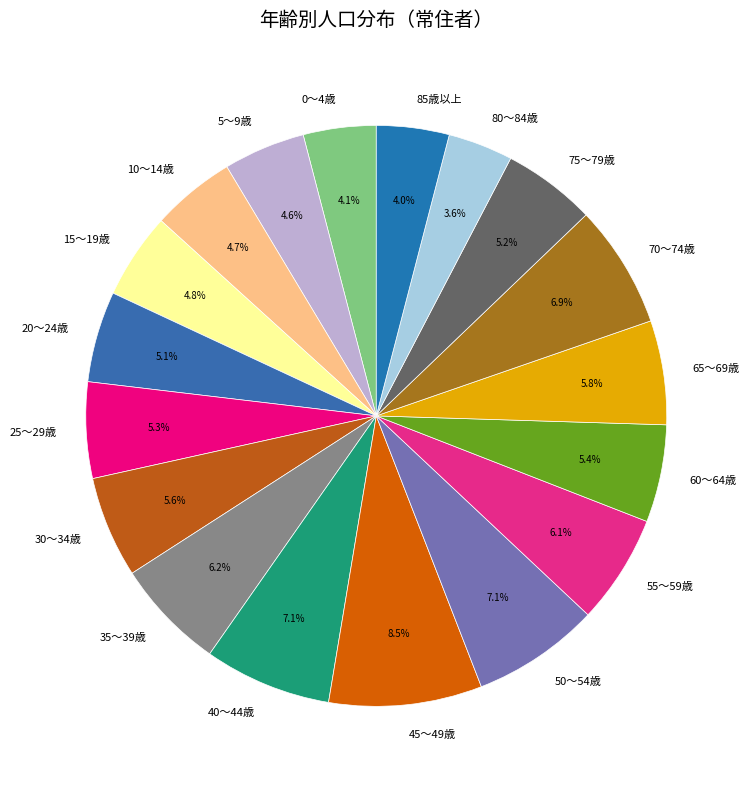

Is there a majority slice in this chart?

No